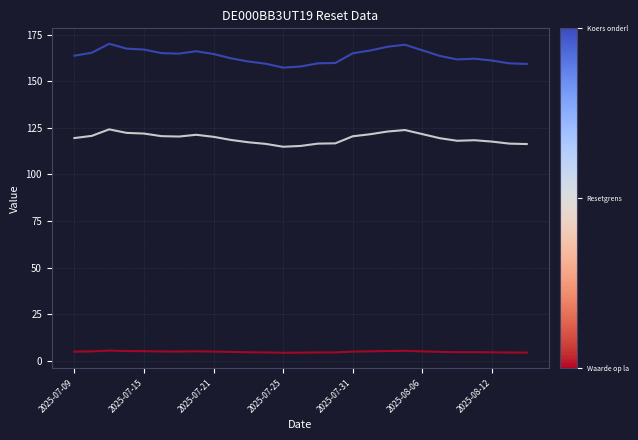

What is the greatest value displayed?

170.1